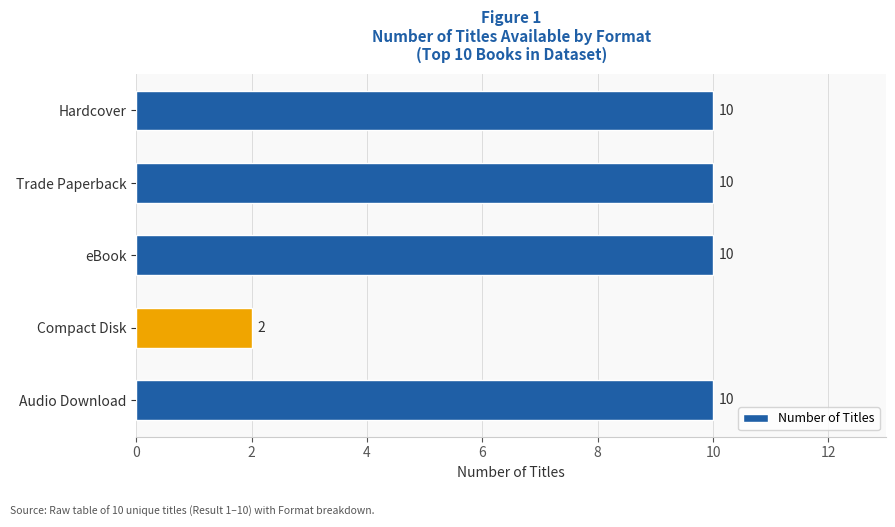

Reading top to bottom, transcribe all the data shown in this chart.

Hardcover=10	Trade Paperback=10	eBook=10	Compact Disk=2	Audio Download=10